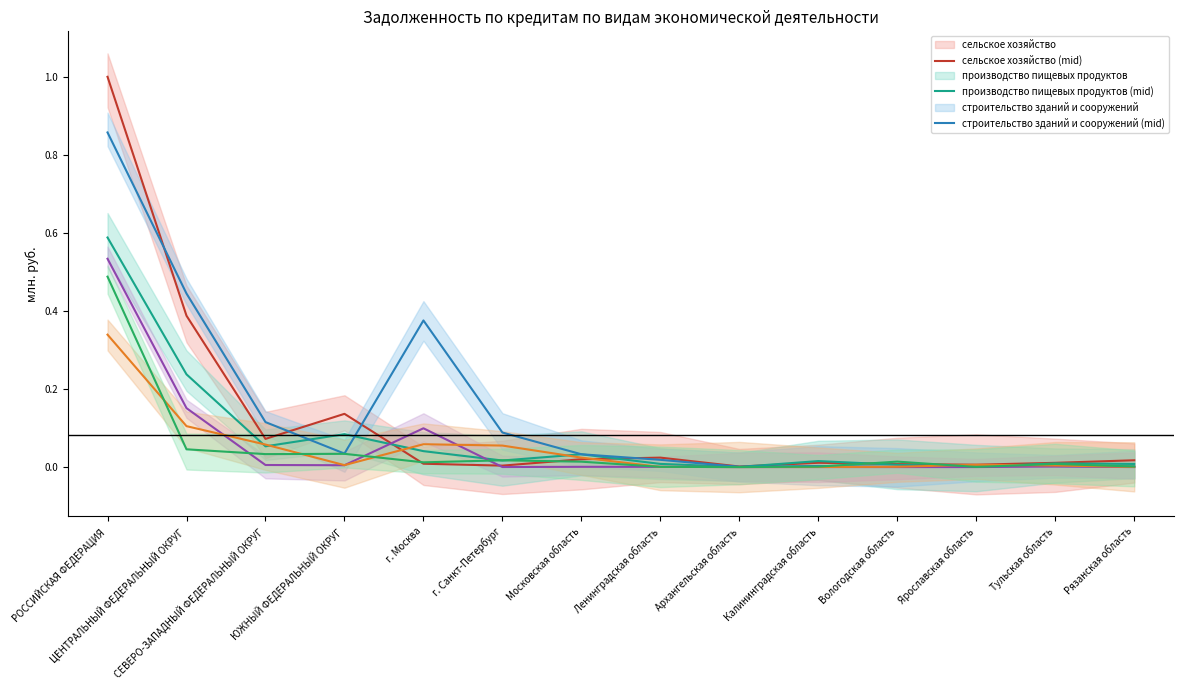

What is the label of the 2nd point from the left?

ЦЕНТРАЛЬНЫЙ ФЕДЕРАЛЬНЫЙ ОКРУГ